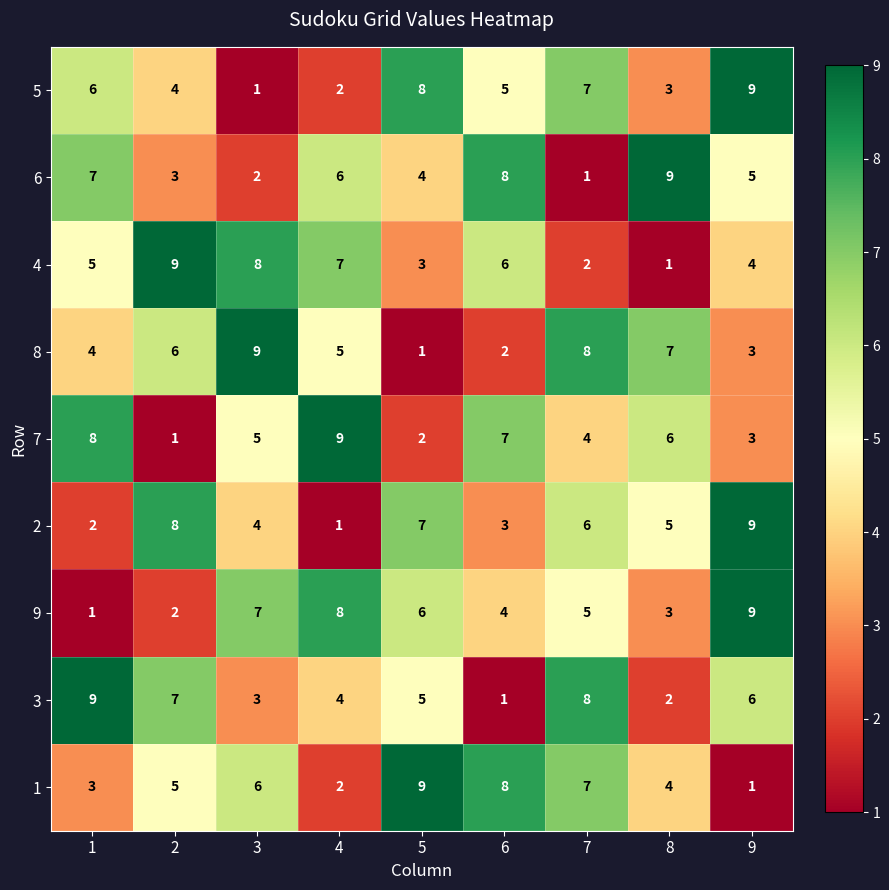

What is the smallest value displayed?

1